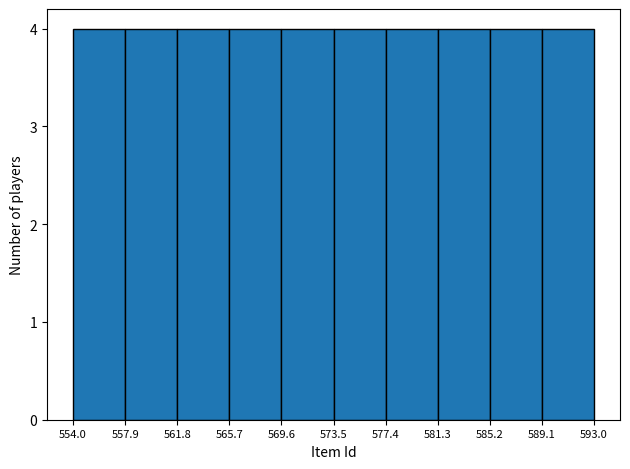

Reading left to right, list every bar in this chart as the range it spans on the x-axis followed by its height. The values are not printed on the chart, so give them approximately, as read against the axis.

554.0 to 557.9: 4
557.9 to 561.8: 4
561.8 to 565.7: 4
565.7 to 569.6: 4
569.6 to 573.5: 4
573.5 to 577.4: 4
577.4 to 581.3: 4
581.3 to 585.2: 4
585.2 to 589.1: 4
589.1 to 593.0: 4